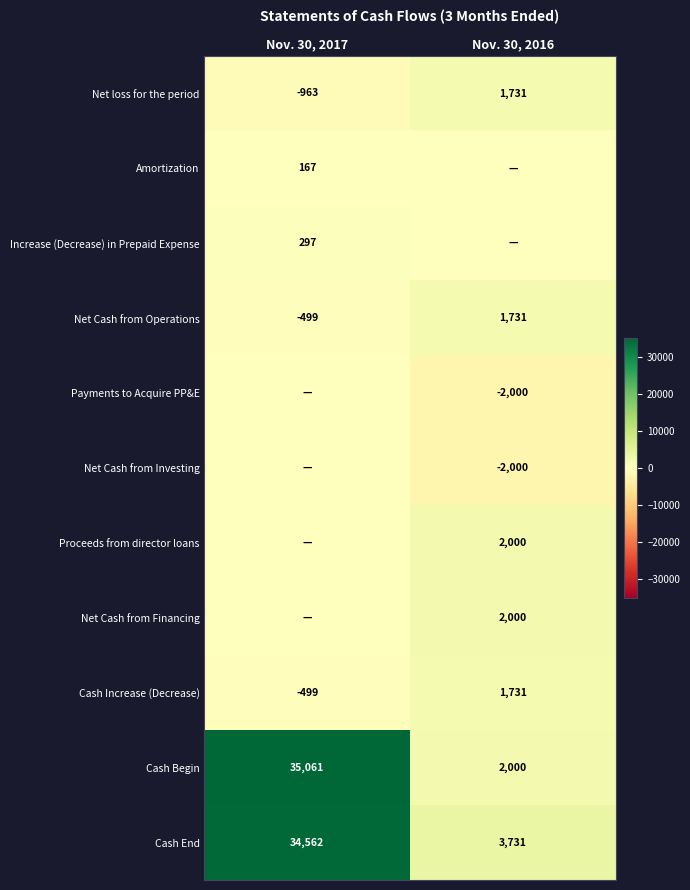

Which label corresponds to the smallest value in the chart?

Nov. 30, 2016